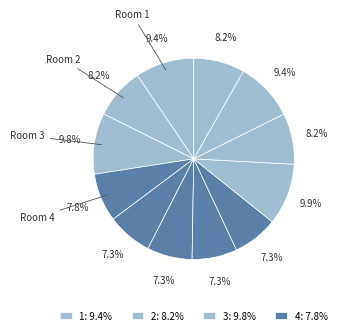

Count the number of slices in the pie.

12